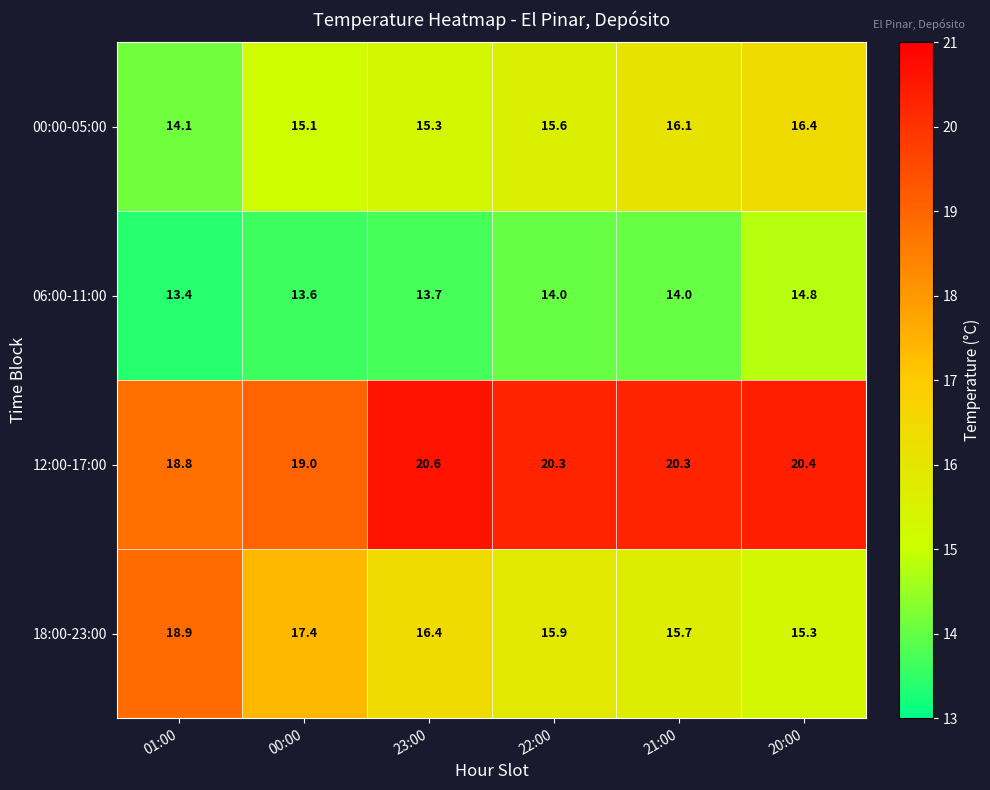

Reading right to left, extract all data points from this chart.

00:00-05:00: 20:00=16.4	21:00=16.1	22:00=15.6	23:00=15.3	00:00=15.1	01:00=14.1
06:00-11:00: 20:00=14.8	21:00=14.0	22:00=14.0	23:00=13.7	00:00=13.6	01:00=13.4
12:00-17:00: 20:00=20.4	21:00=20.3	22:00=20.3	23:00=20.6	00:00=19.0	01:00=18.8
18:00-23:00: 20:00=15.3	21:00=15.7	22:00=15.9	23:00=16.4	00:00=17.4	01:00=18.9